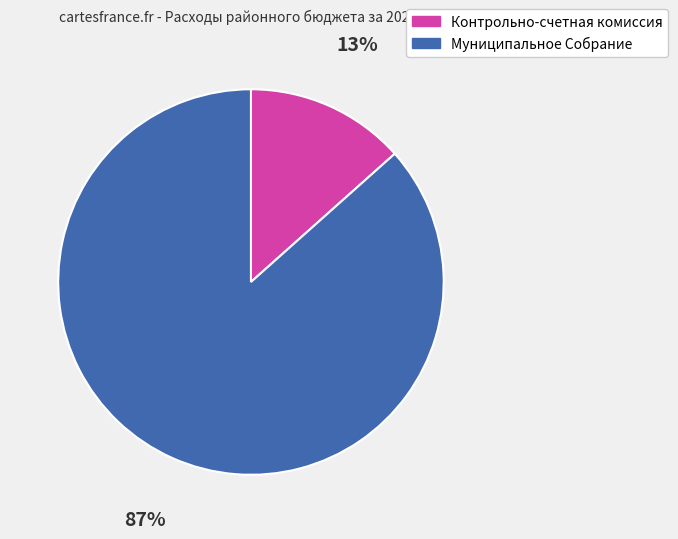

Do Муниципальное Собрание and Контрольно-счетная комиссия together represent more than half of the pie?

Yes